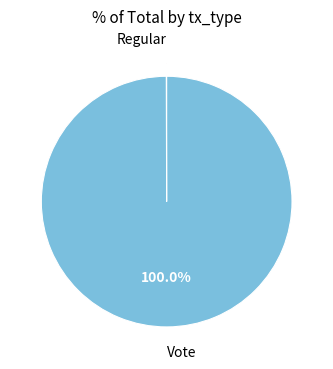

Which category accounts for the majority?

Vote